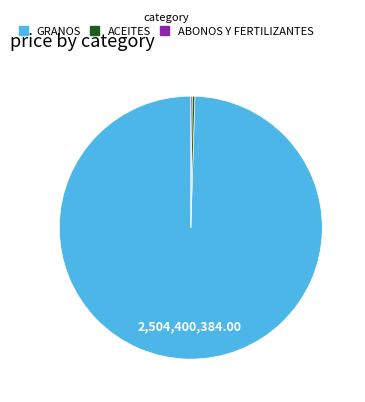

Does any single category account for the majority?

Yes